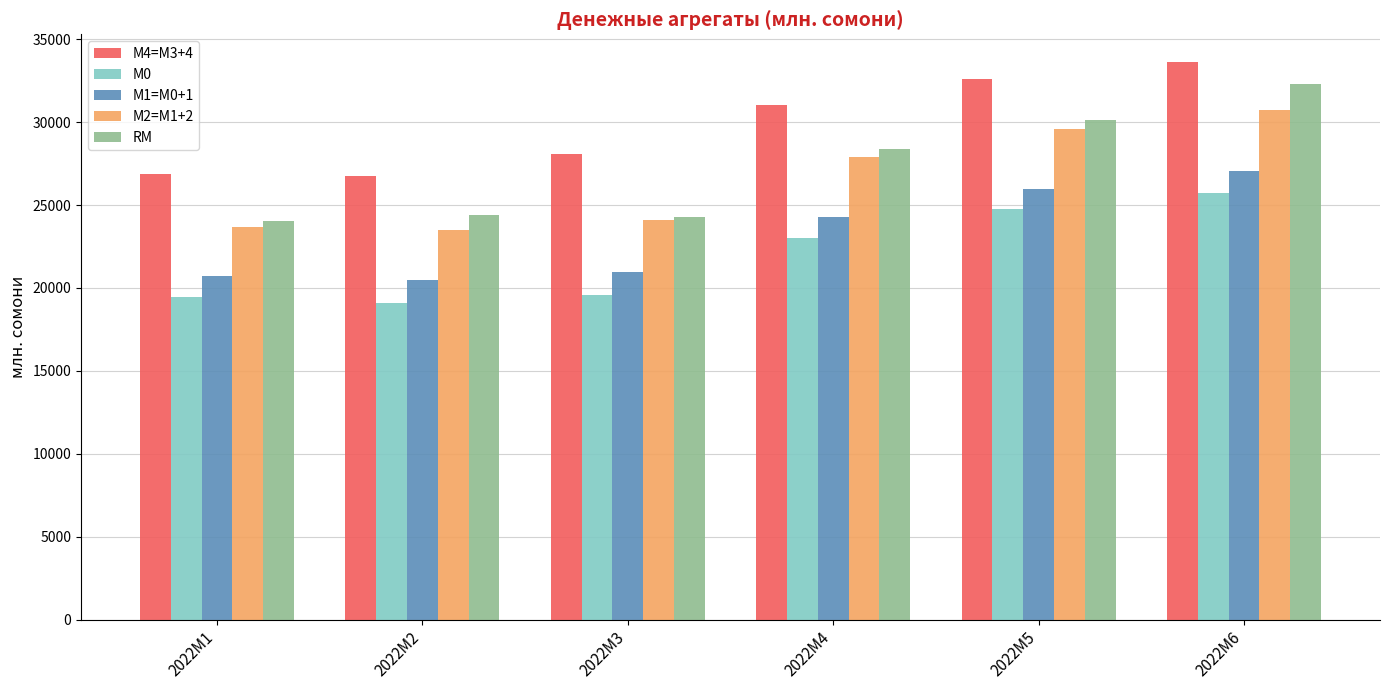

How many bars are there in each group?

5